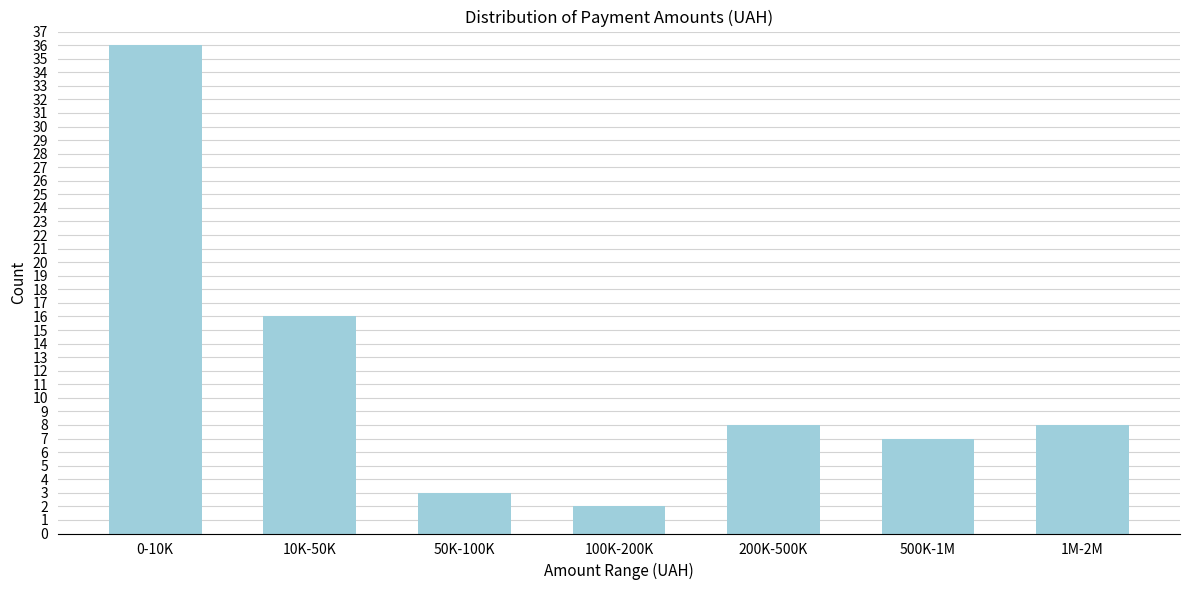

Reading left to right, transcribe all the data shown in this chart.

36	16	3	2	8	7	8